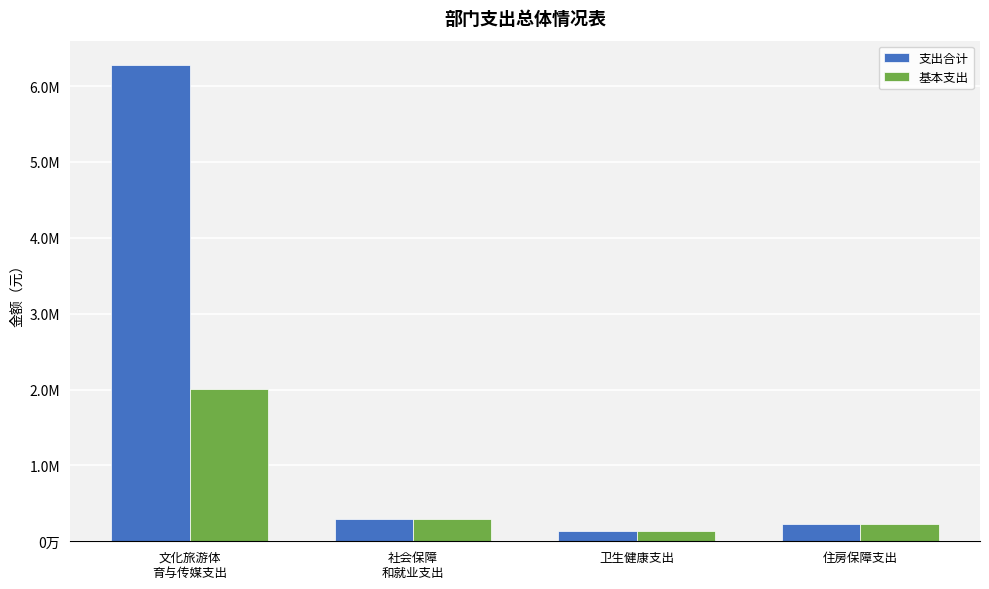

The value of 基本支出 at 社会保障
和就业支出 is 289141.3. True or false?

True